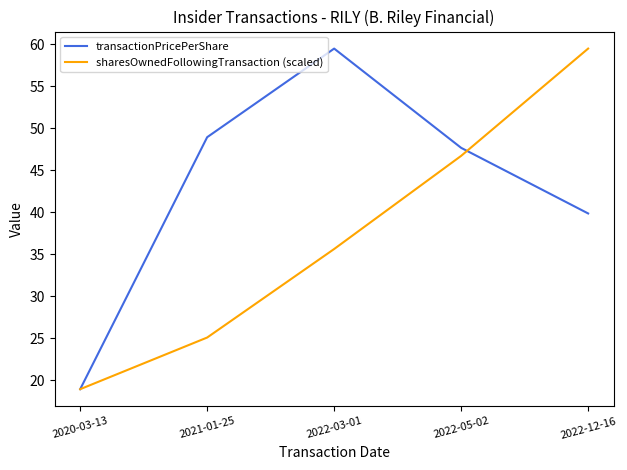

Which series changed the most between 2020-03-13 and 2022-03-01?

transactionPricePerShare